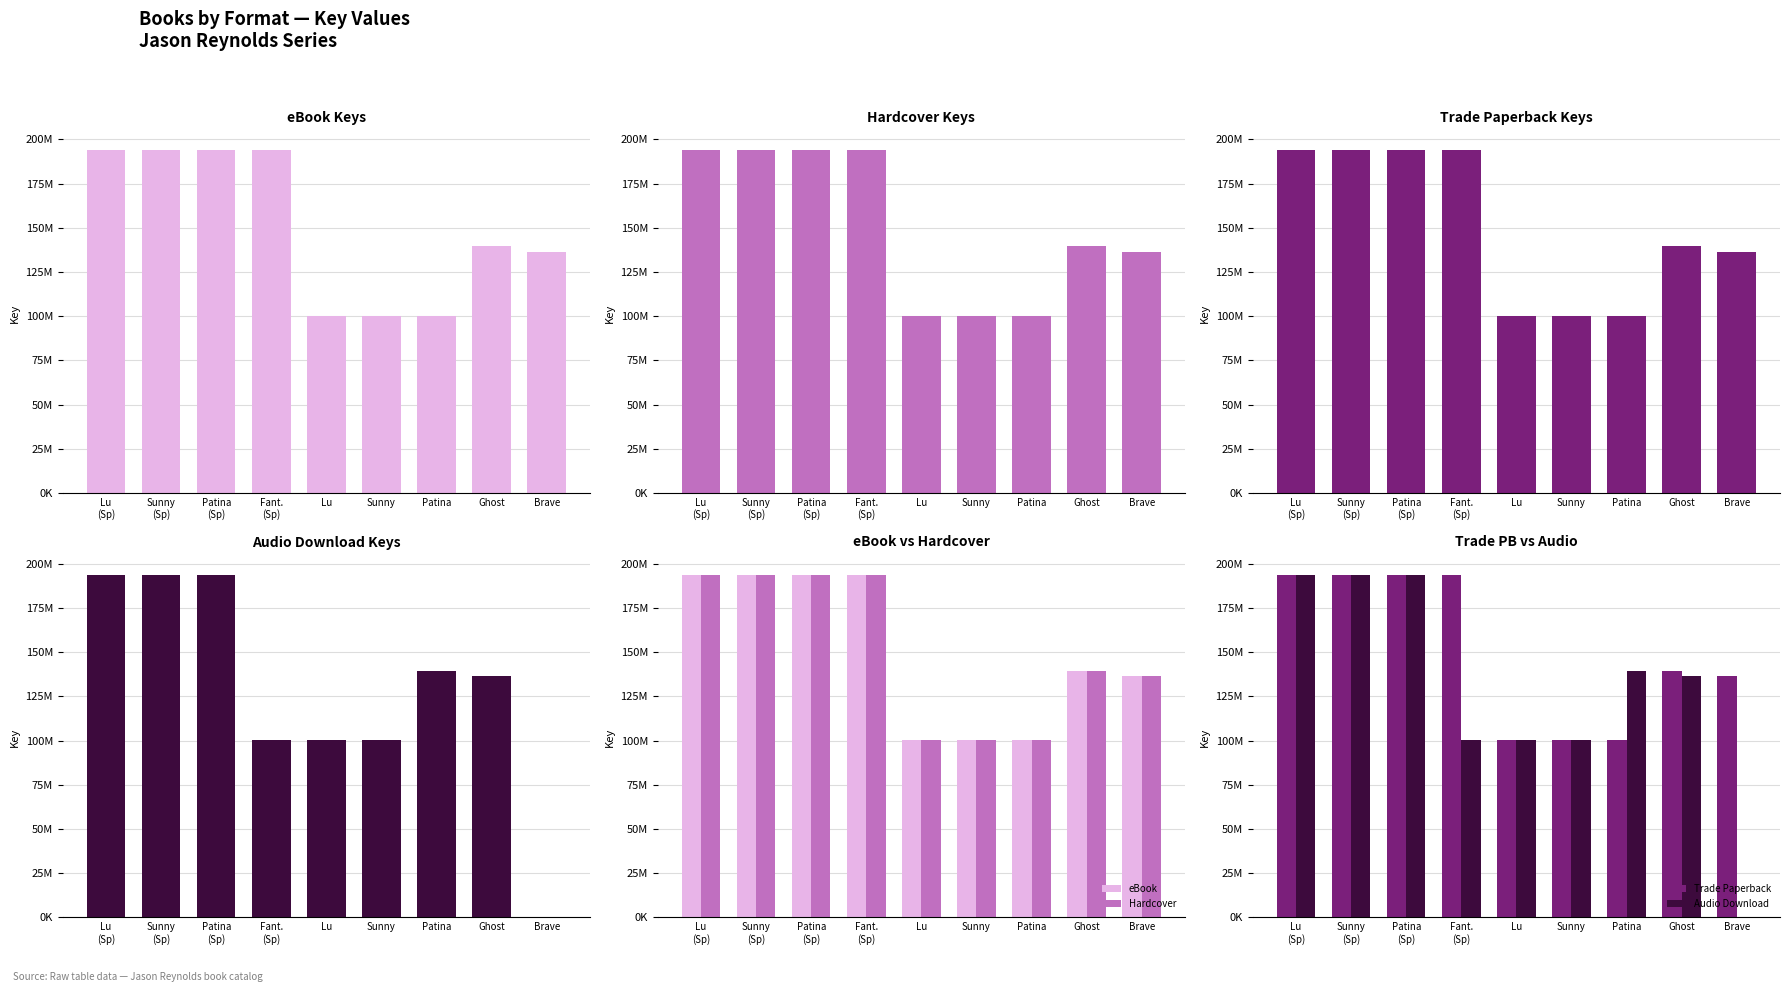

Reading left to right, transcribe all the data shown in this chart.

eBook: 193851435	193849991	193848950	193847164	100216827	100216691	100161080	139631199	136319663
Hardcover: 193851435	193849991	193848950	193847164	100216827	100216691	100161080	139631199	136319663
Trade Paperback: 193851435	193849991	193848950	193847164	100216827	100216691	100161080	139631199	136319663
Audio Download: 193849991	193848950	193847164	100216827	100216691	100161080	139631199	136319663	0